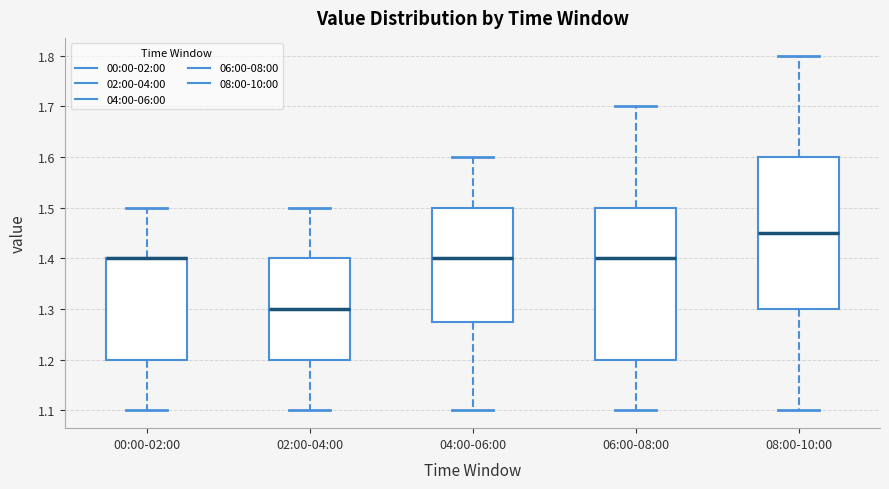

Where does the lower whisker of the box for 04:00-06:00 end on the y-axis? The values are not printed on the chart, so give them approximately, as read against the axis.

1.10